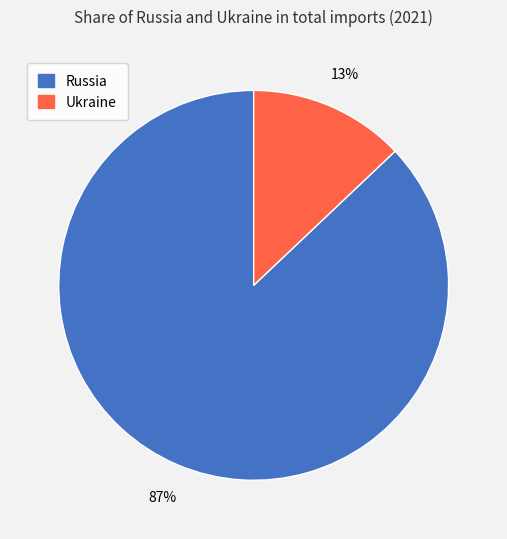

Rank the categories by value from highest to lowest.

Russia, Ukraine